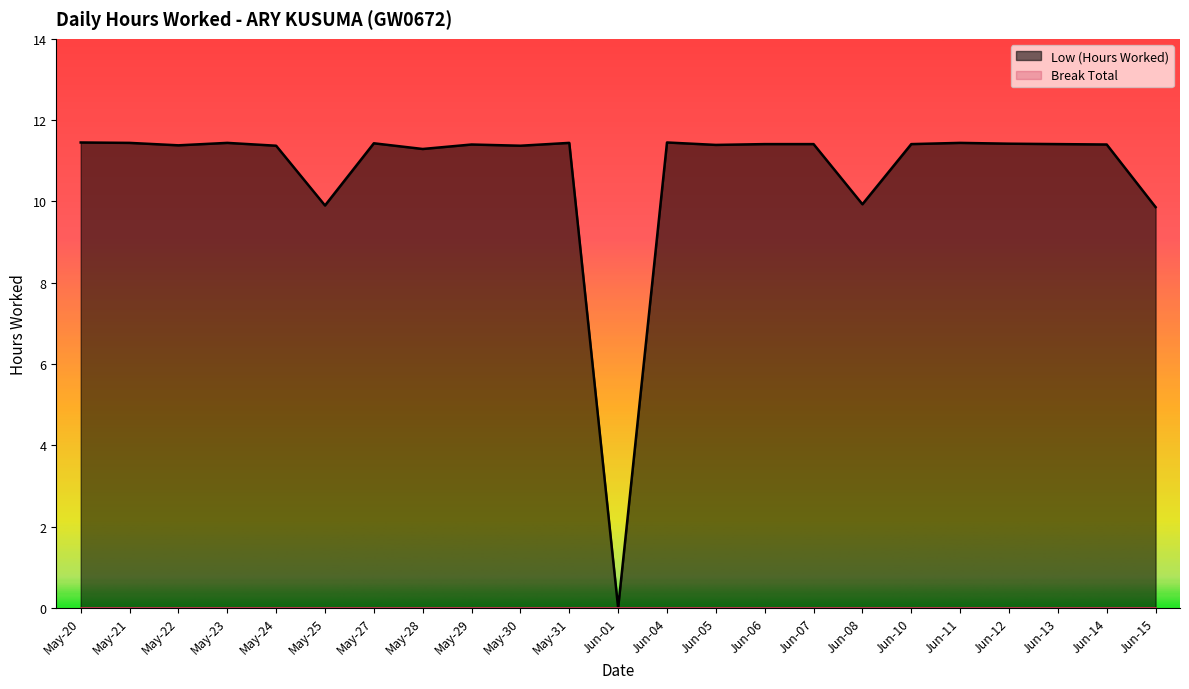

What is the label of the 9th point from the left?

May-29